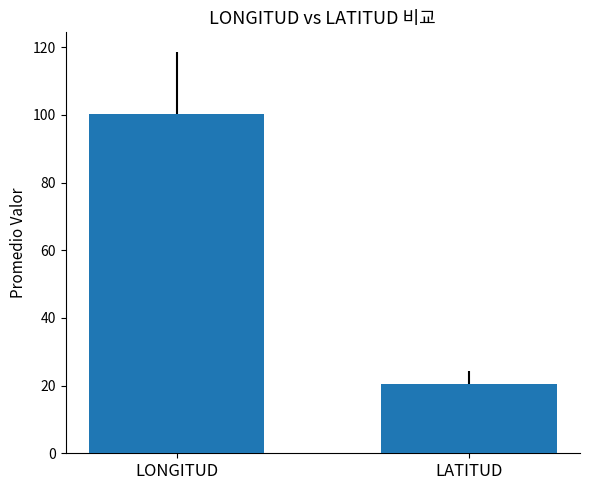

Rank the categories by value from lowest to highest.

LATITUD, LONGITUD